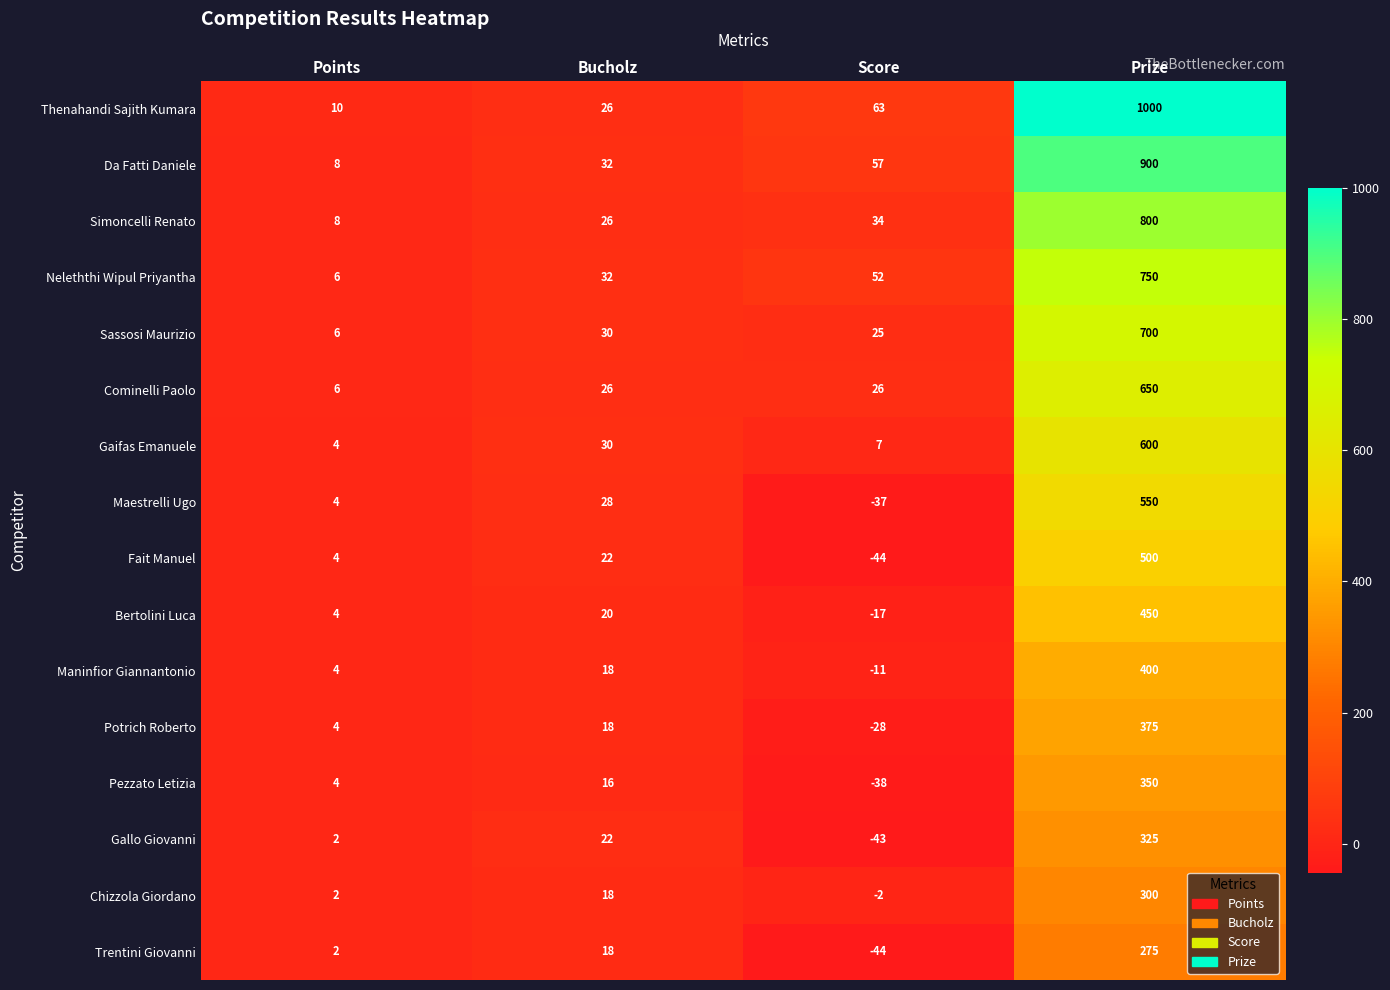

Which series has the largest range (max minus min)?

Thenahandi Sajith Kumara